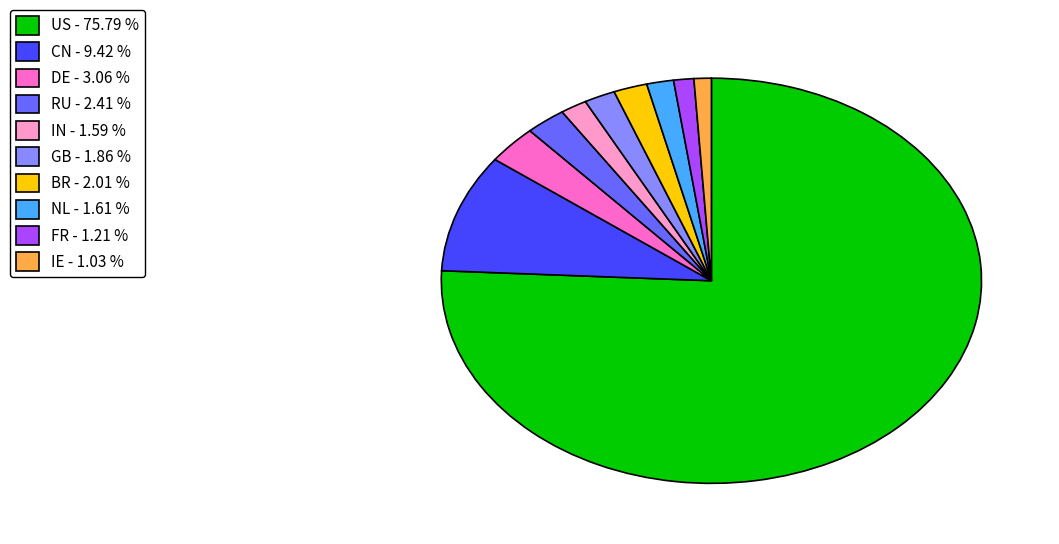

Approximately how many times larger is the value at IN - 1.59 % compared to GB - 1.86 %?

0.9